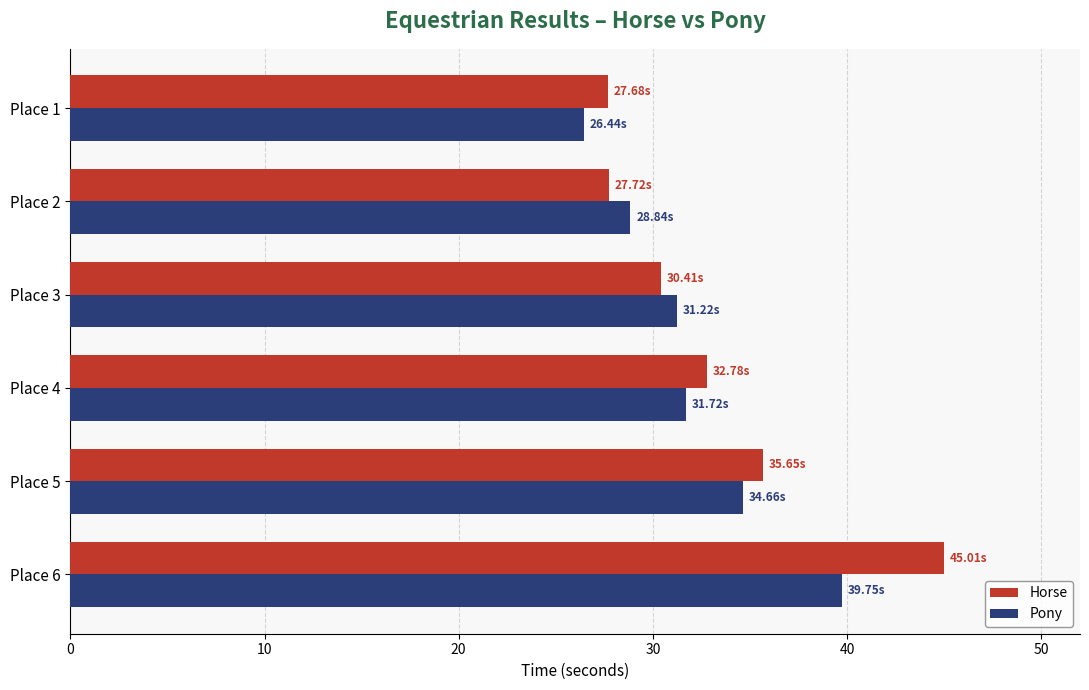

What is the difference between the maximum and minimum values in the Pony series?

13.3